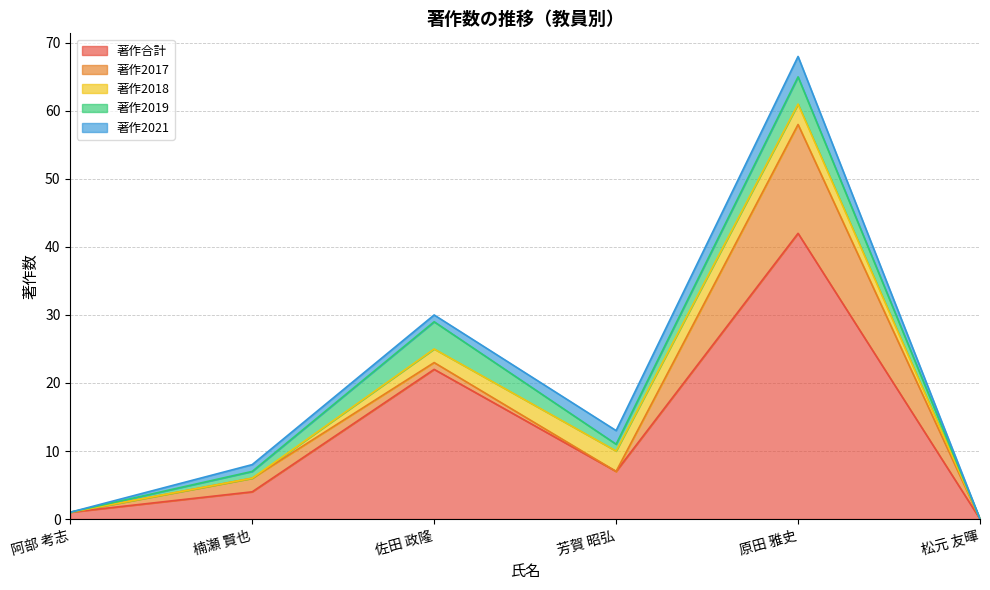

Where does the 著作合計 series first go above 7?

佐田 政隆